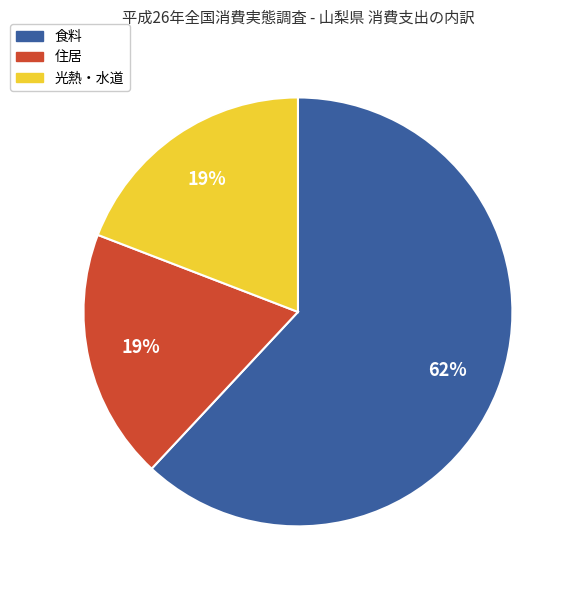

Combined, do 食料 and 住居 account for over 50%?

Yes